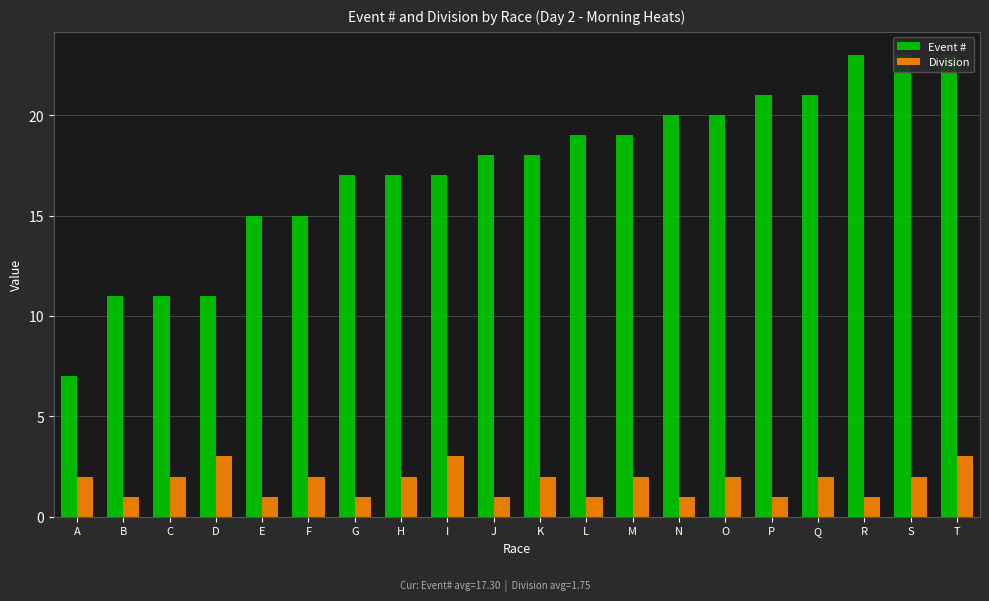

Reading left to right, list all the values displayed in this chart.

Event #: A=7	B=11	C=11	D=11	E=15	F=15	G=17	H=17	I=17	J=18	K=18	L=19	M=19	N=20	O=20	P=21	Q=21	R=23	S=23	T=23
Division: A=2	B=1	C=2	D=3	E=1	F=2	G=1	H=2	I=3	J=1	K=2	L=1	M=2	N=1	O=2	P=1	Q=2	R=1	S=2	T=3